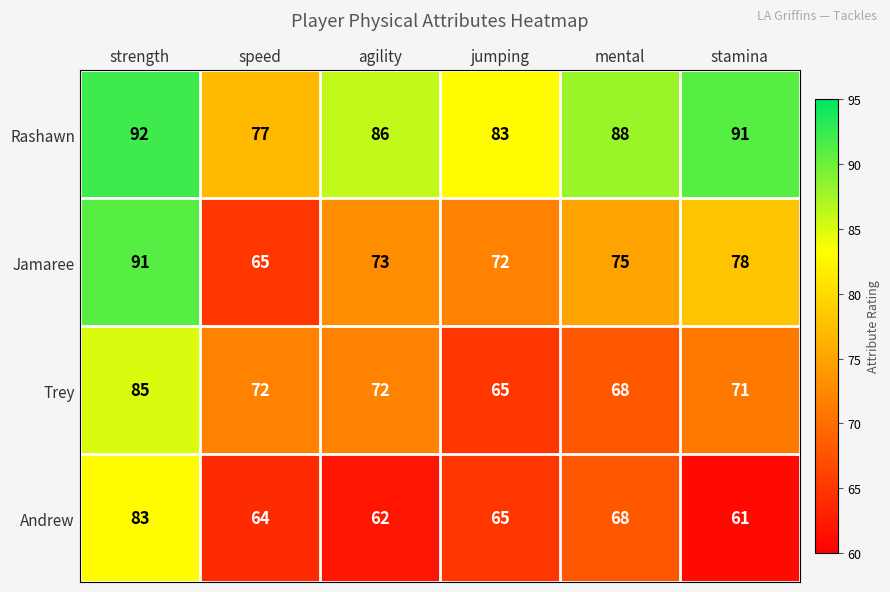

What is the difference between the maximum and minimum values in the Trey series?

20